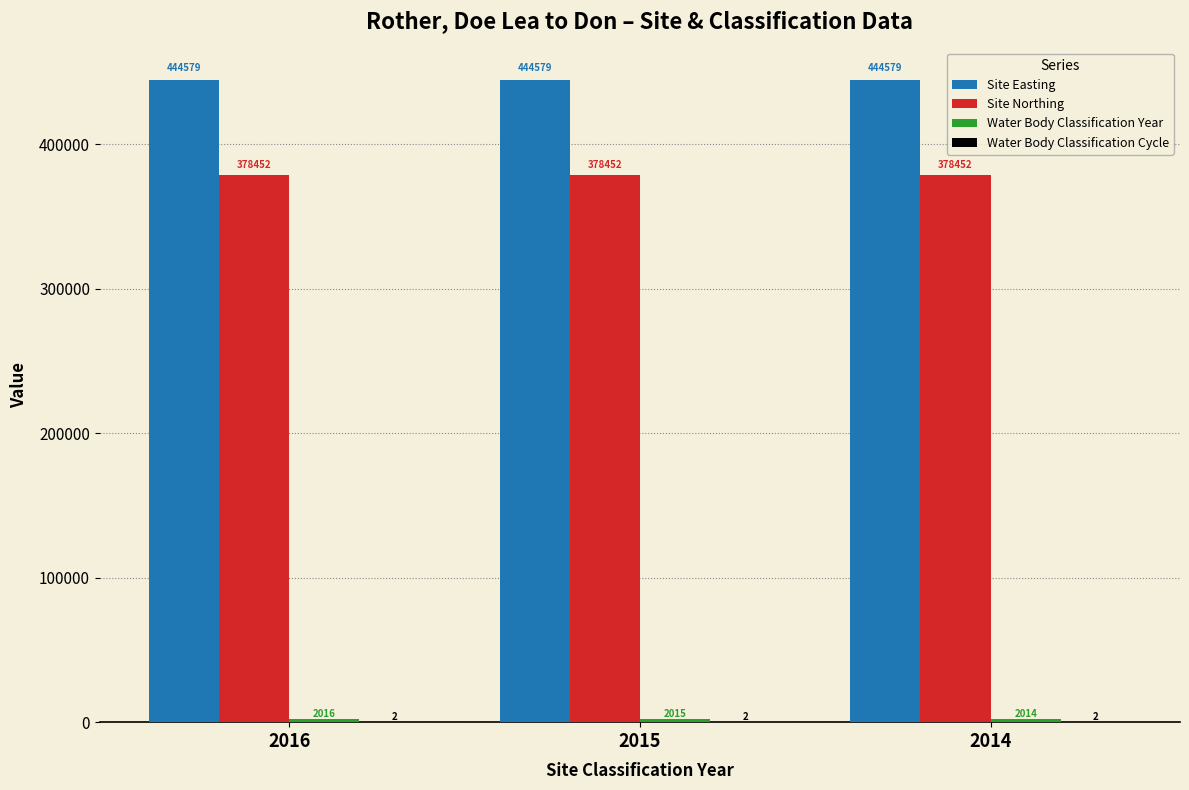

How many groups of bars are there?

3